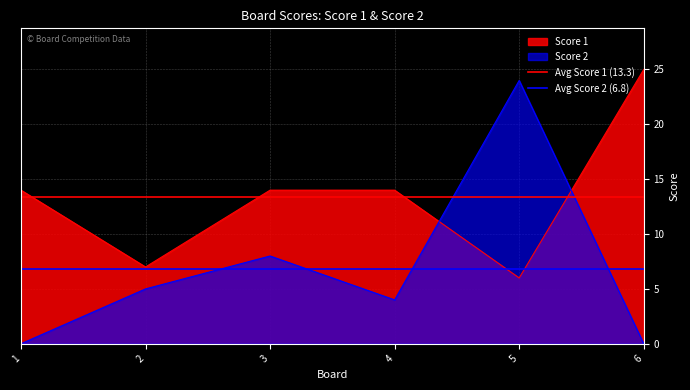

Is the value of Avg Score 1 (13.3) at 2 greater than the value of Avg Score 2 (6.8) at 1?

Yes